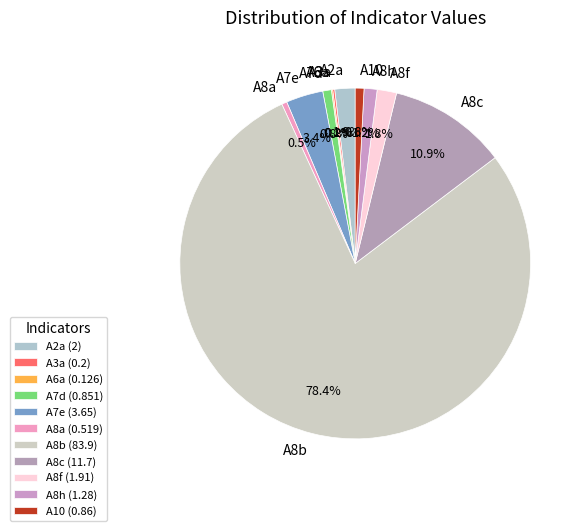

To the nearest percent, what is the difference between the largest and smallest slice percentages?

78%